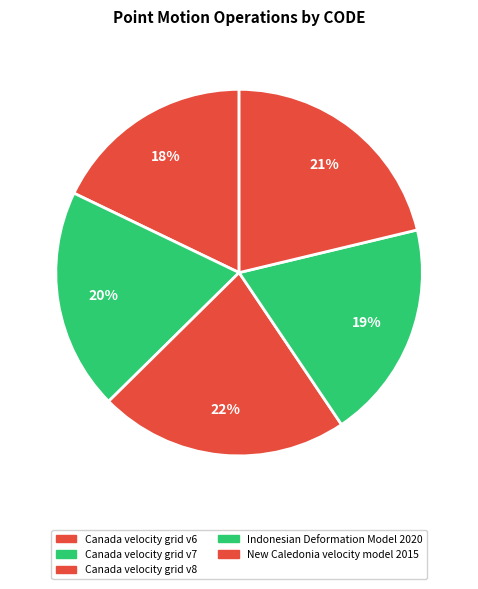

Is Indonesian Deformation Model 2020 the majority of the pie?

No